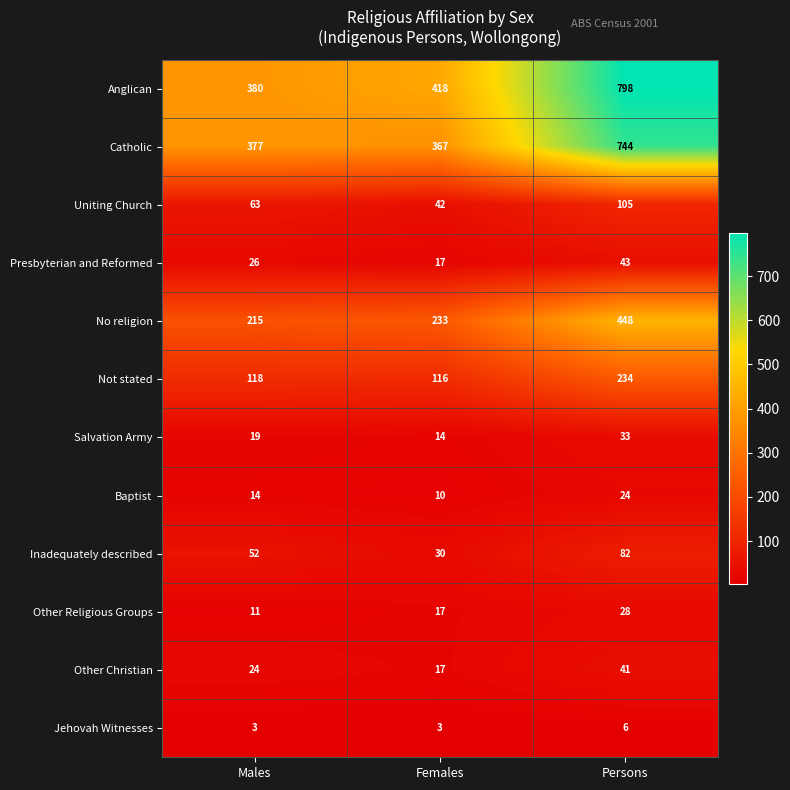

The Anglican series shows 273 at Persons. True or false?

False